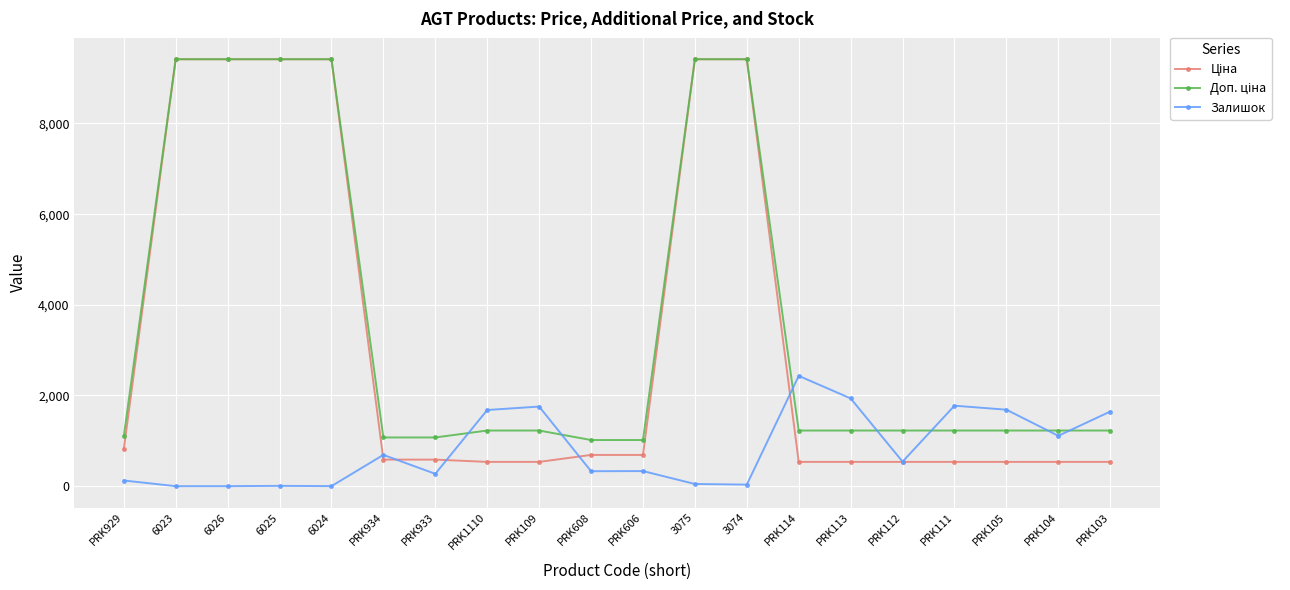

What is the maximum value shown in the chart?

9416.9